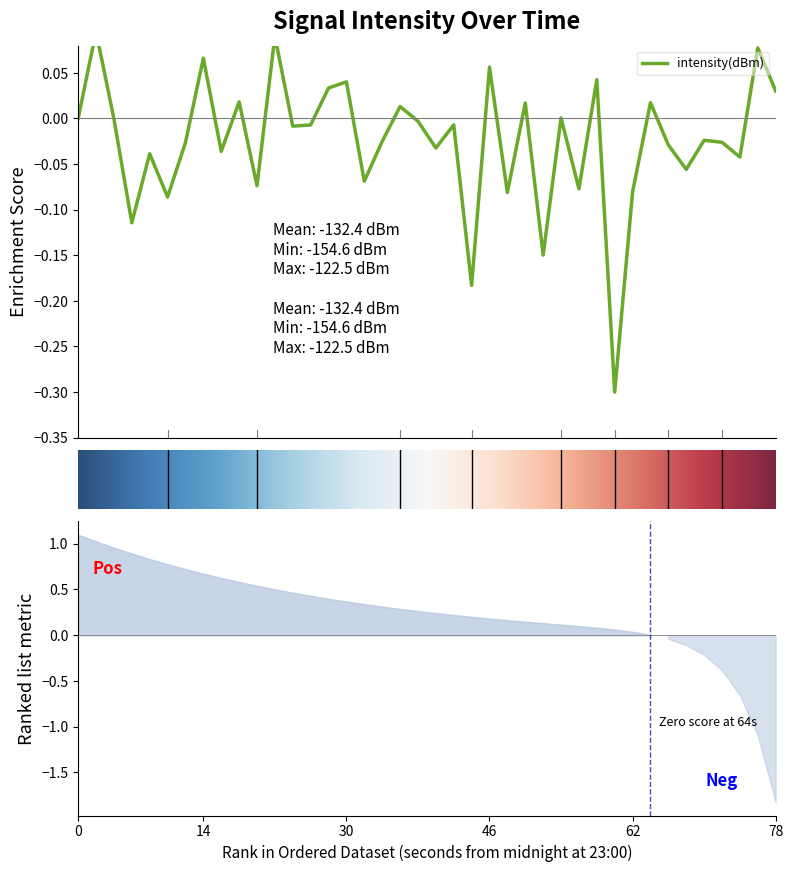

What is the value of the 27th point from the left?

-0.1